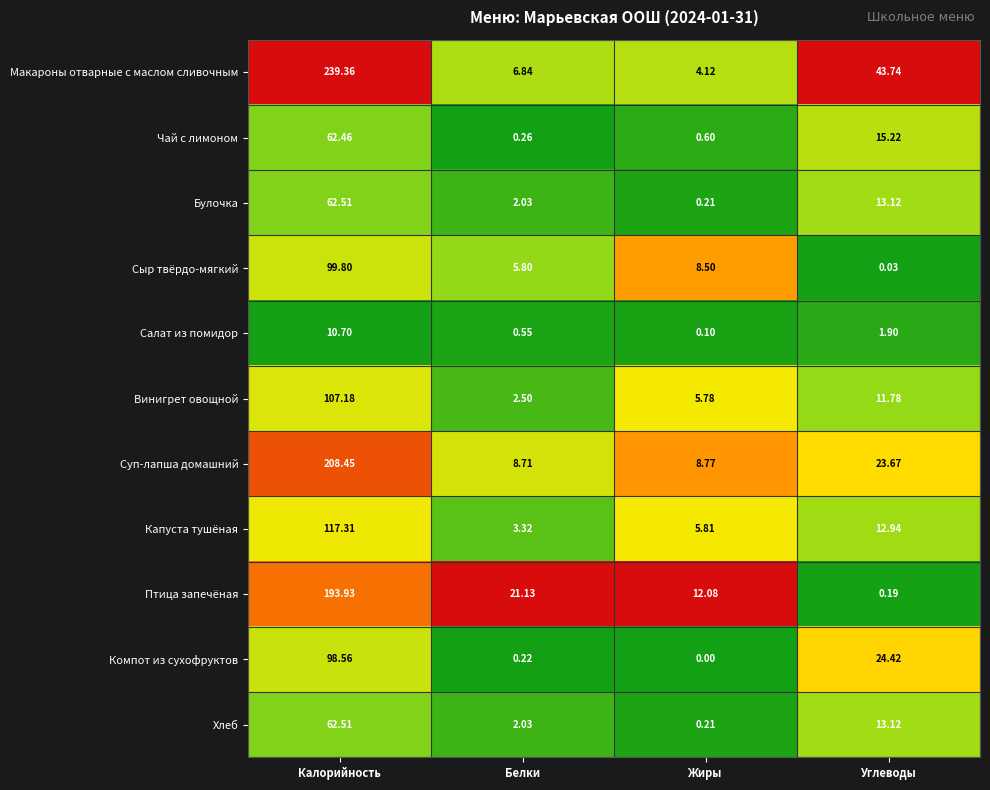

Where is Сыр твёрдо-мягкий nearest to the value 49?

Жиры